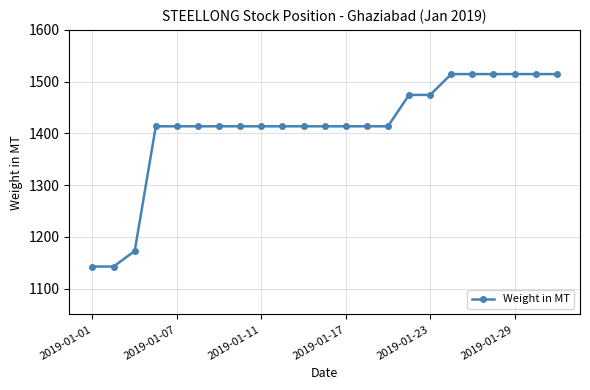

What is the average value?

1411.2